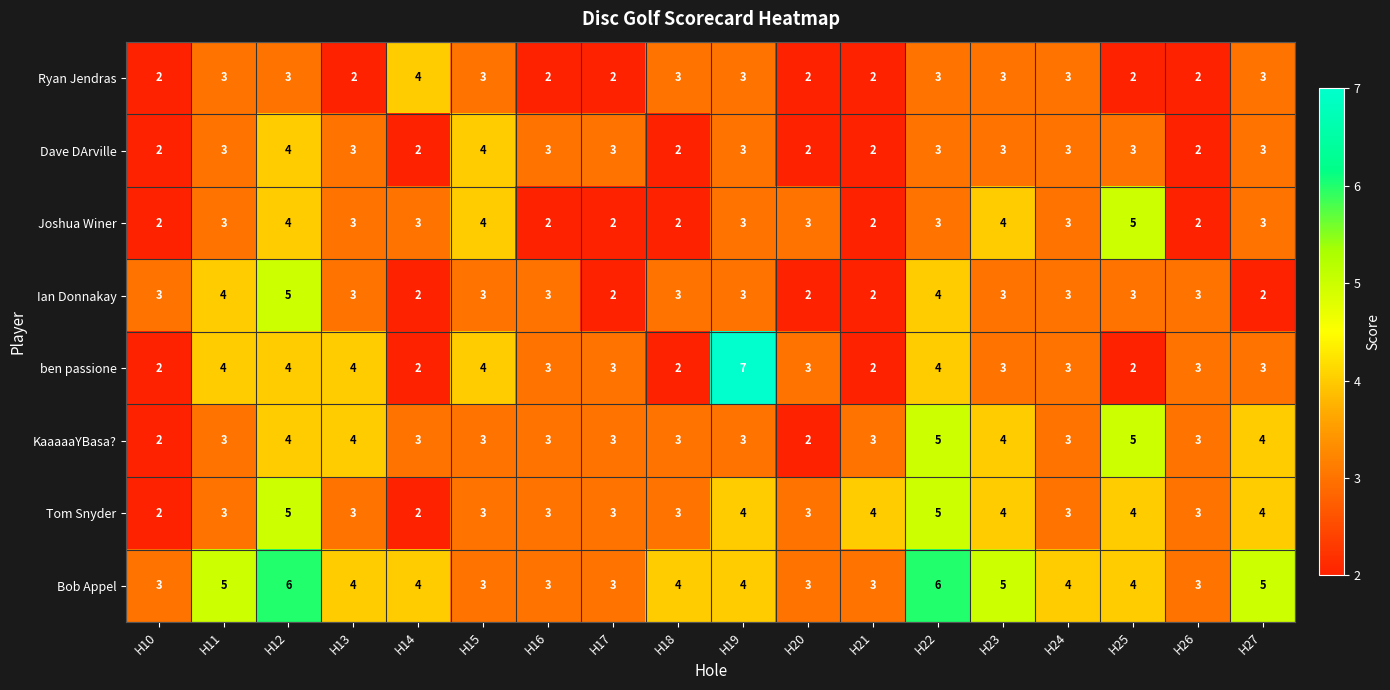

What is the highest value of the Joshua Winer series?

5